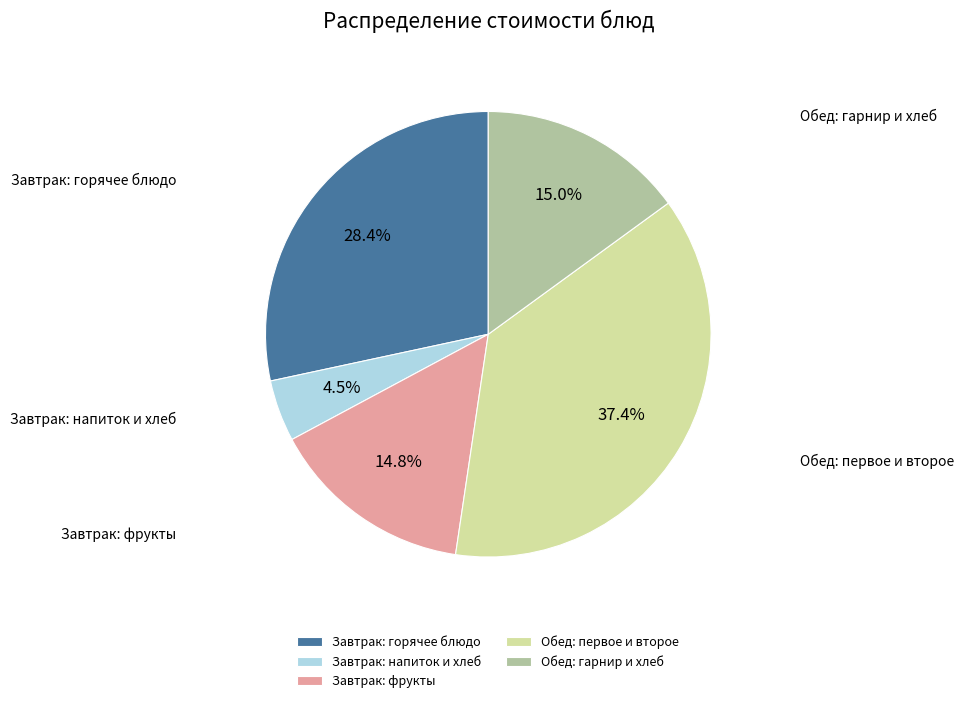

Does any single category account for the majority?

No